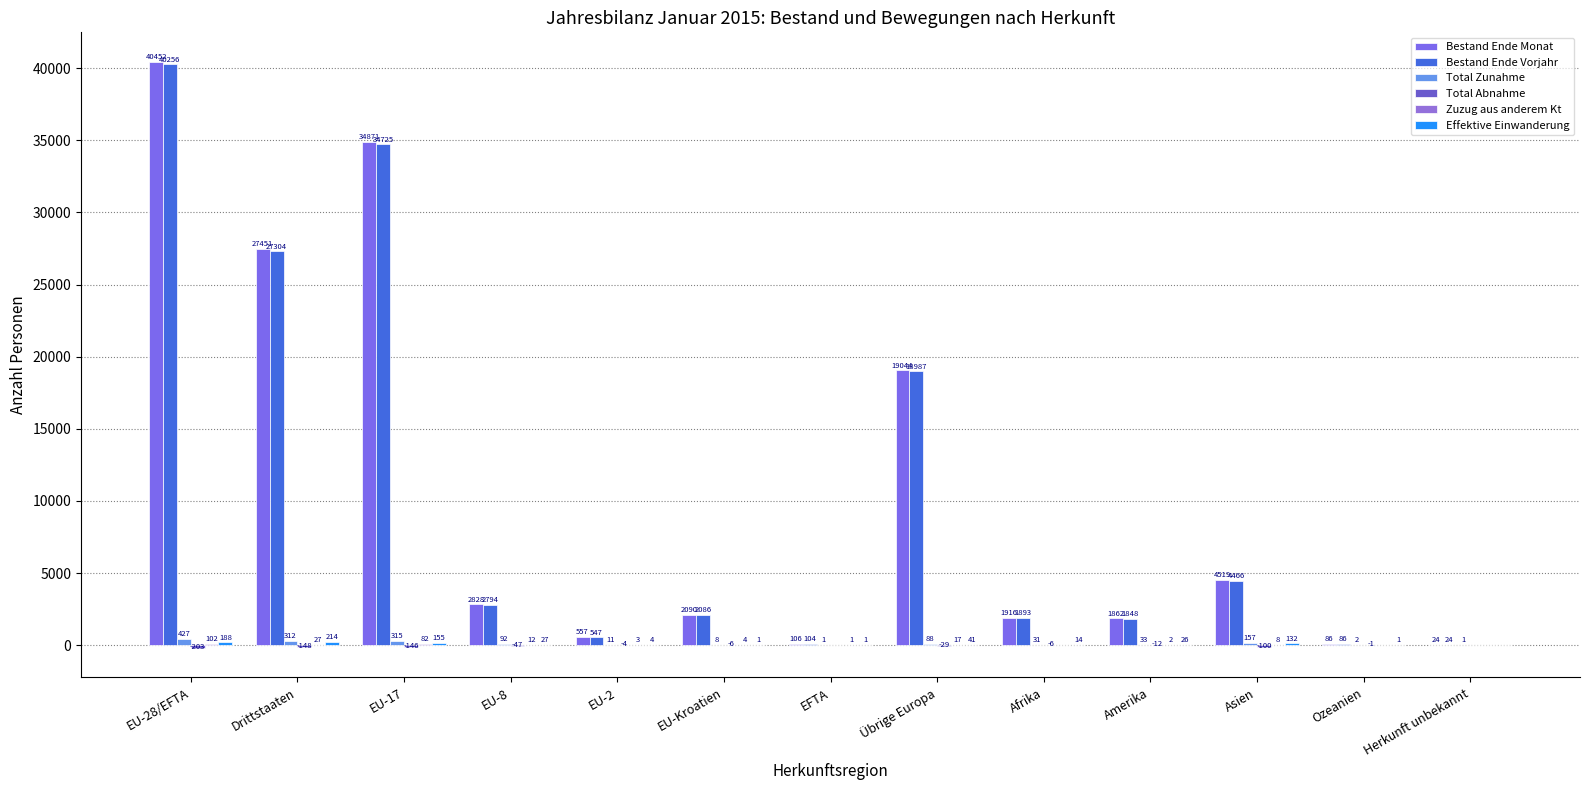

What is the sum of all Bestand Ende Vorjahr values?

135120